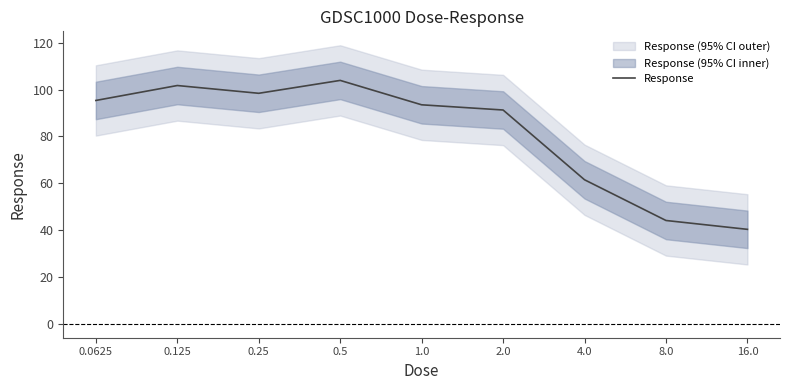

What is the label of the 2nd point from the right?

8.0